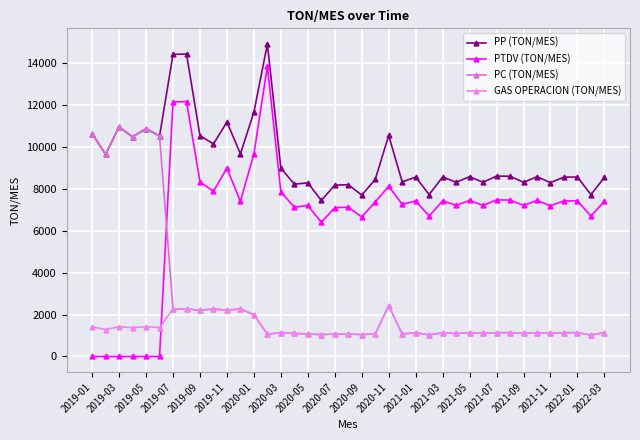

Is this an area chart (filled region under the line)?

No